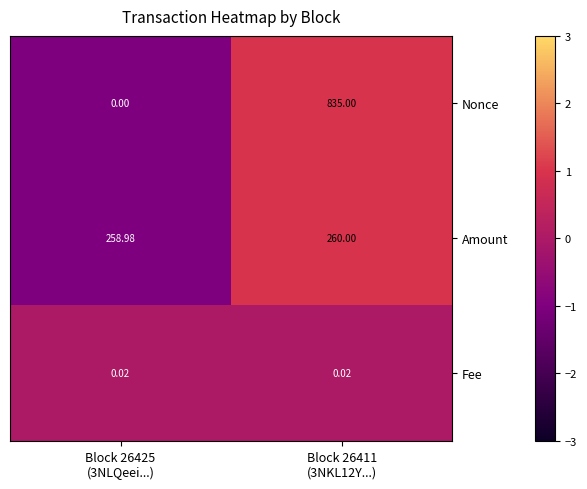

How many data points in Nonce are less than 835?

1